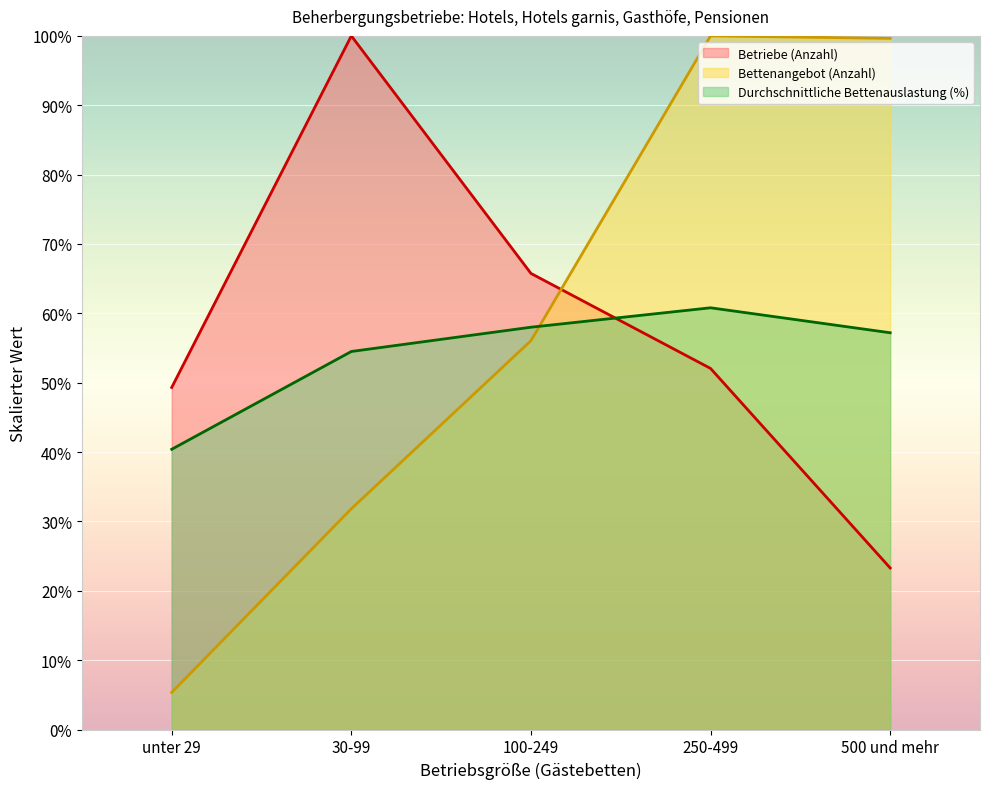

How many data points in Bettenangebot (Anzahl) are less than 56?

2